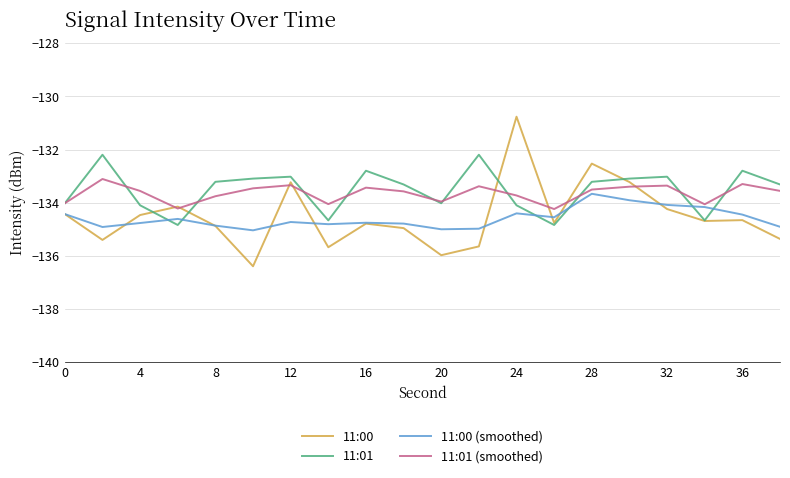

What is the difference between the second highest and minimum values in the 11:01 (smoothed) series?

0.9